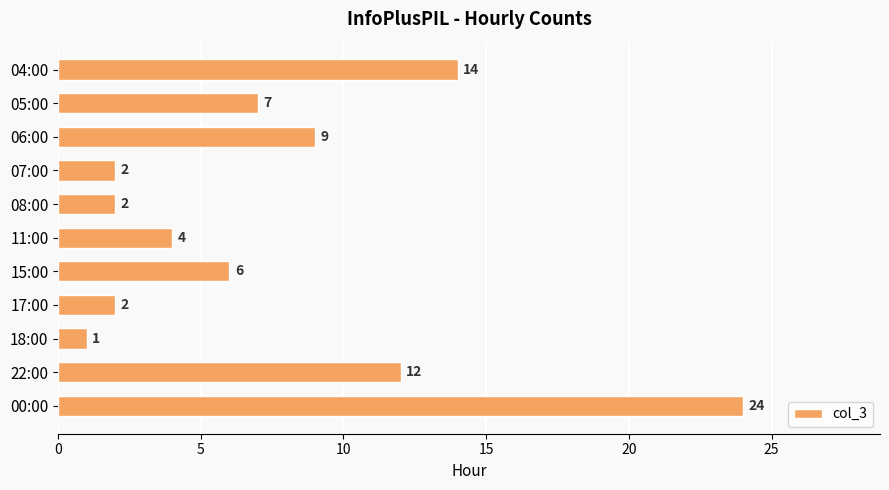

What is the smallest value displayed?

1